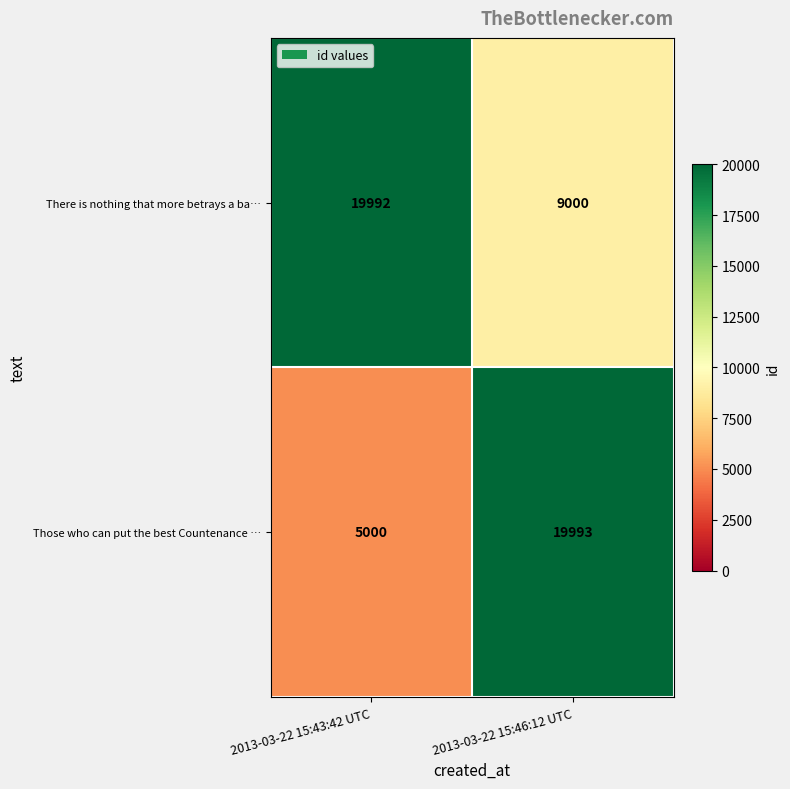

What is the spread (max minus min) of values at 2013-03-22 15:46:12 UTC?

10993